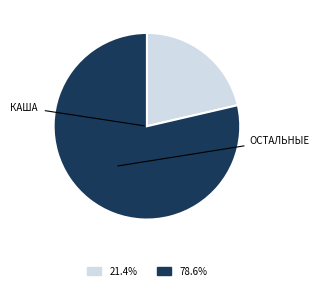

Is there a majority slice in this chart?

Yes